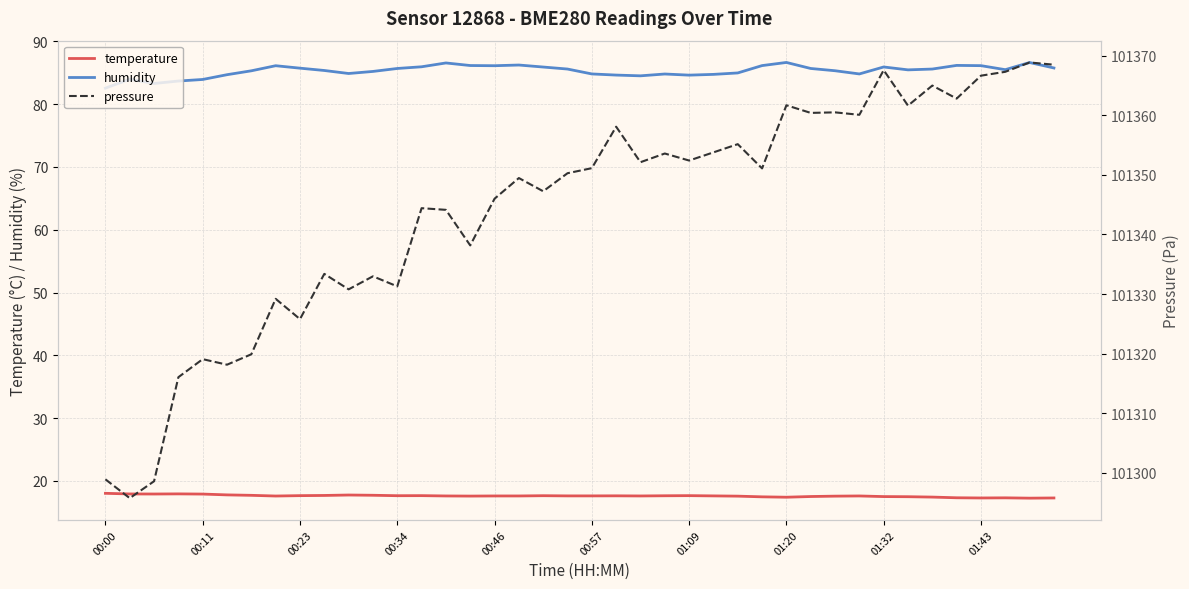

True or false: humidity and temperature intersect in this chart.

False